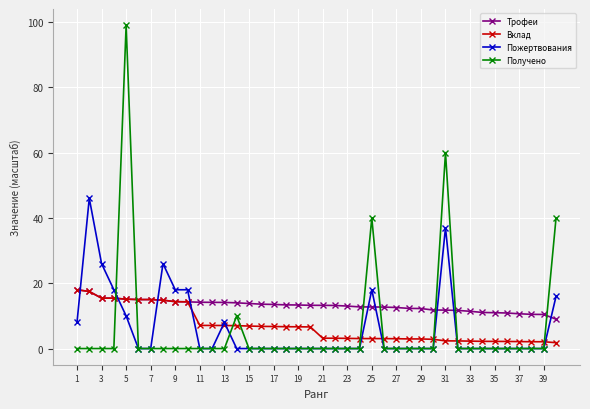

Which series ends up on top after the final intersection of Вклад and Получено?

Получено